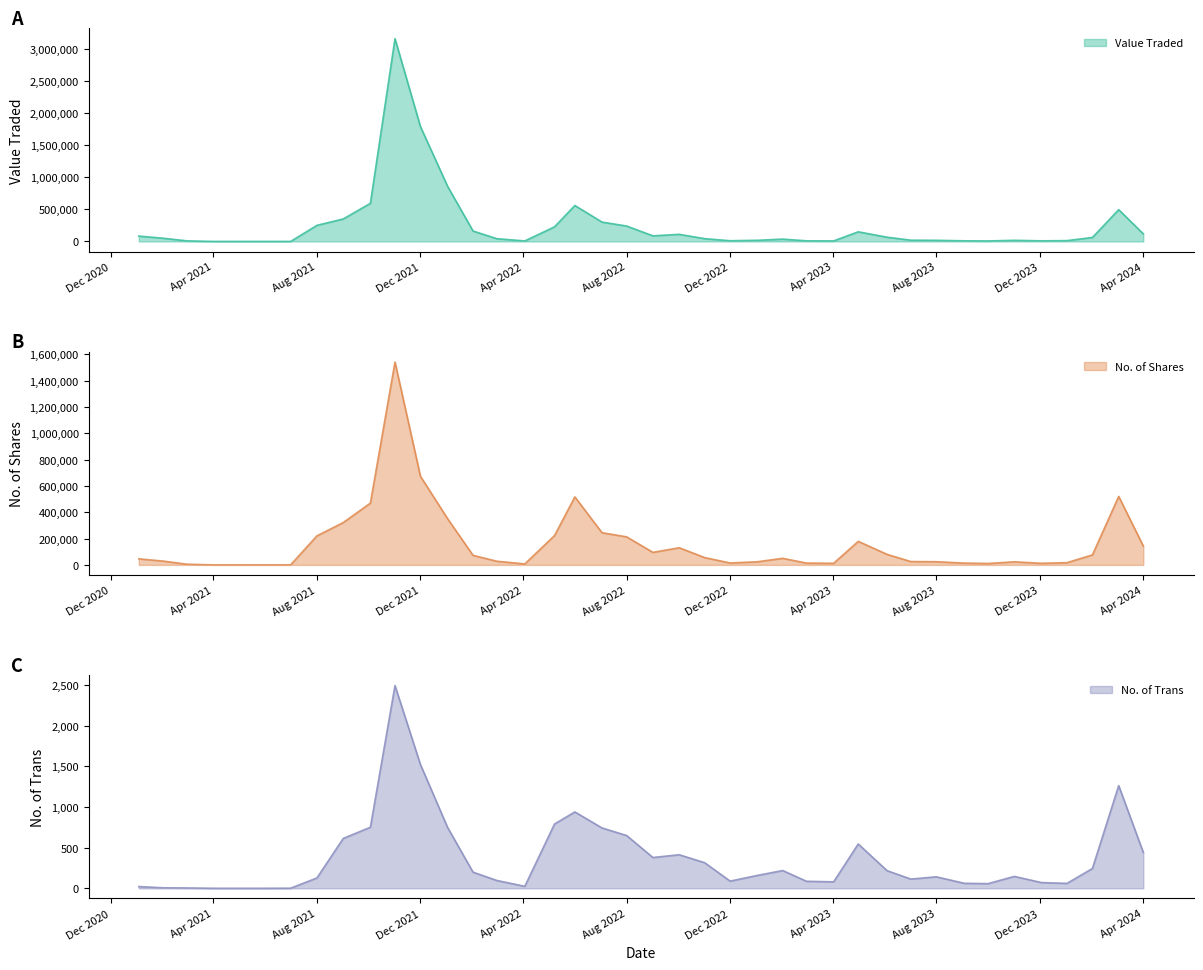

At which label is No. of Trans closest to 1246?

03/03/2024